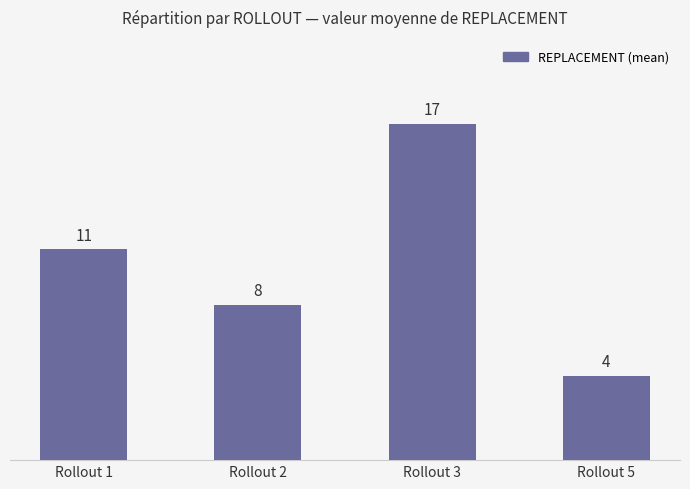

How many bars are there in total?

4